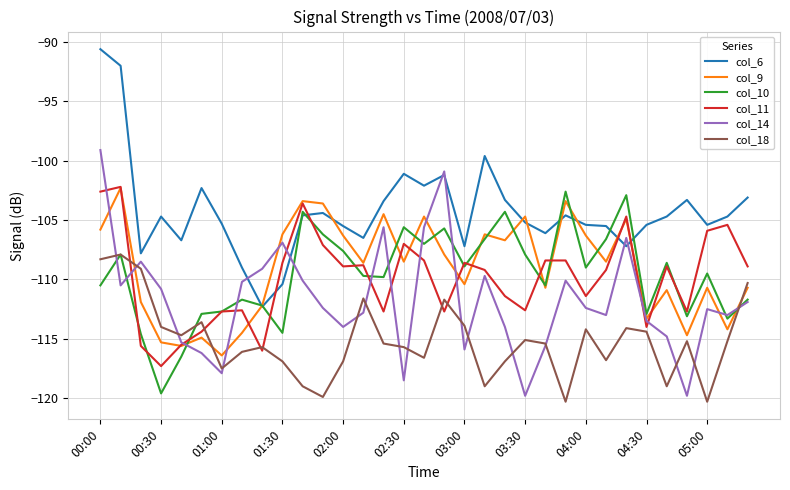

True or false: col_11 and col_6 cross at least once.

True